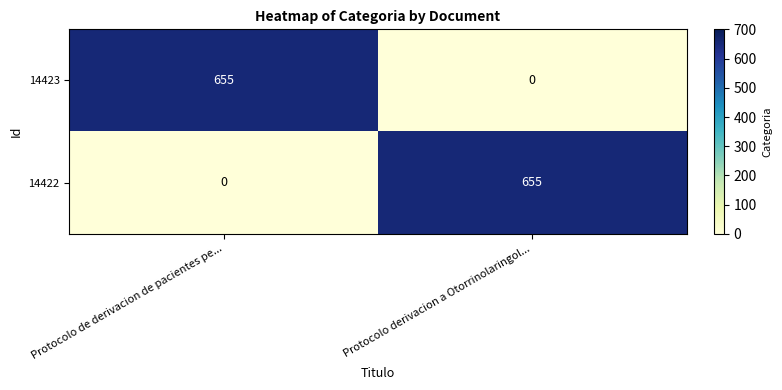

Is it true that 14422 equals 0 at Protocolo de derivacion de pacientes pe...?

True